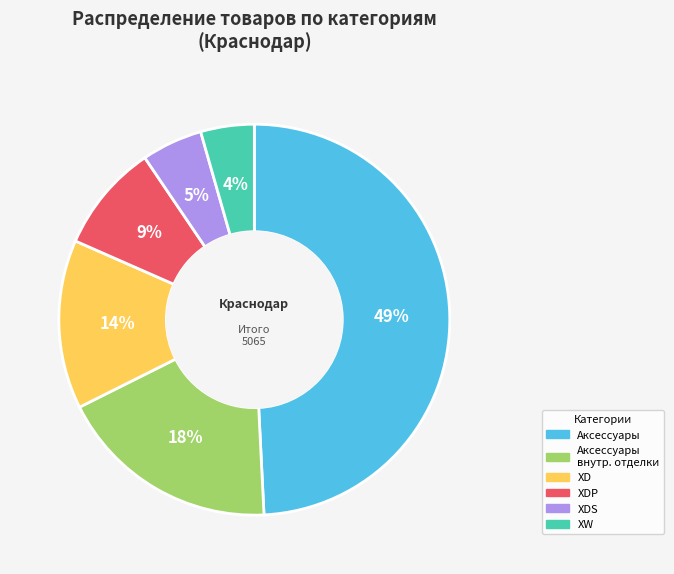

Does any single category account for the majority?

No